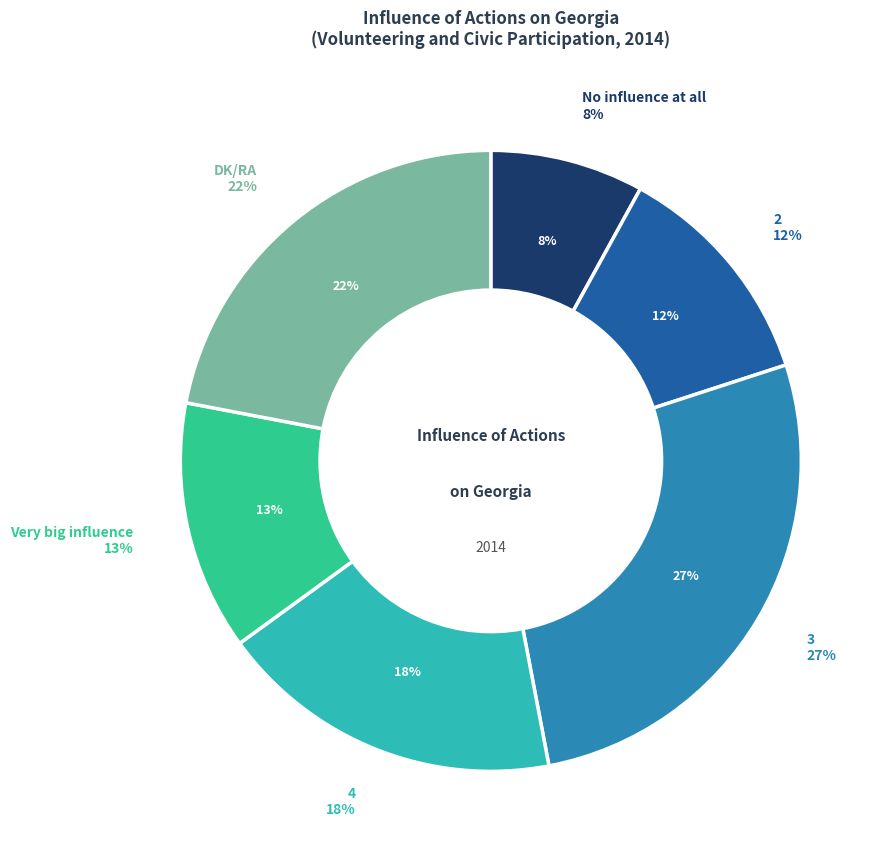

Count the number of slices in the pie.

6